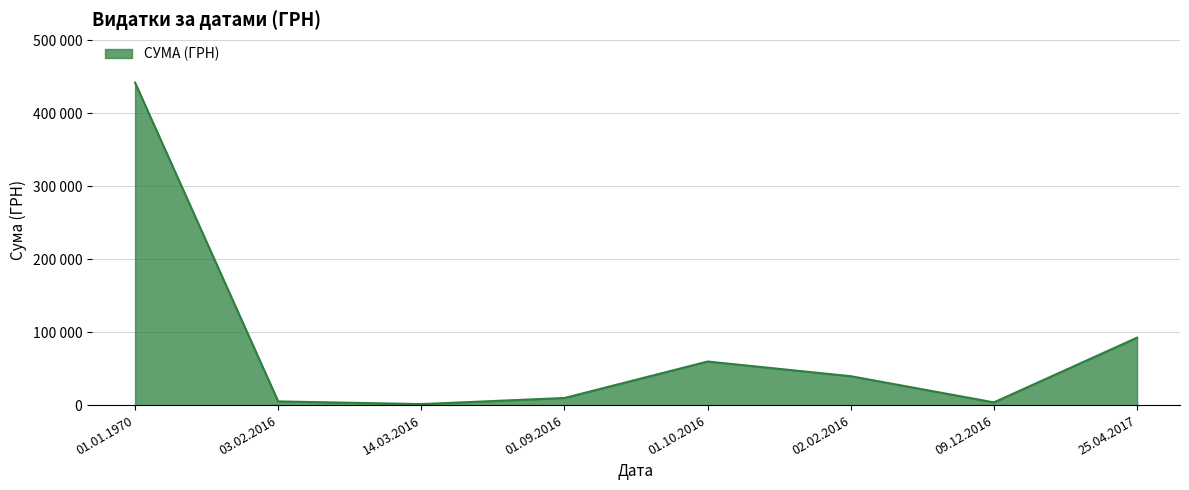

What is the difference between the maximum and minimum values?

440574.0